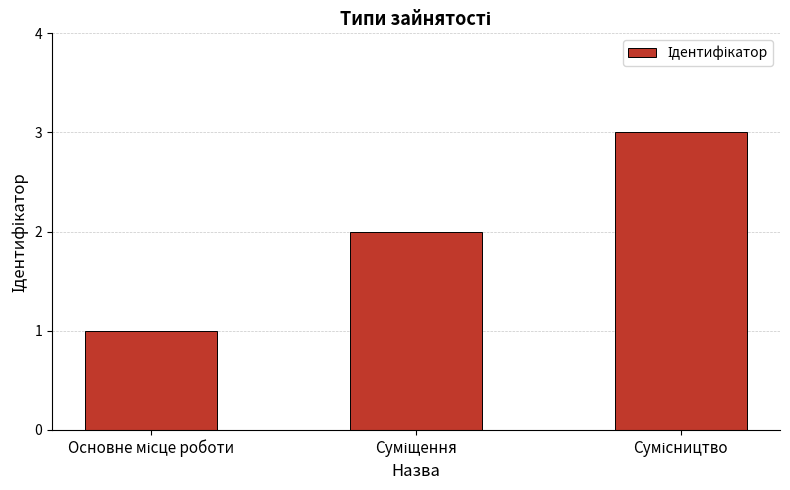

What is the sum of all values?

6